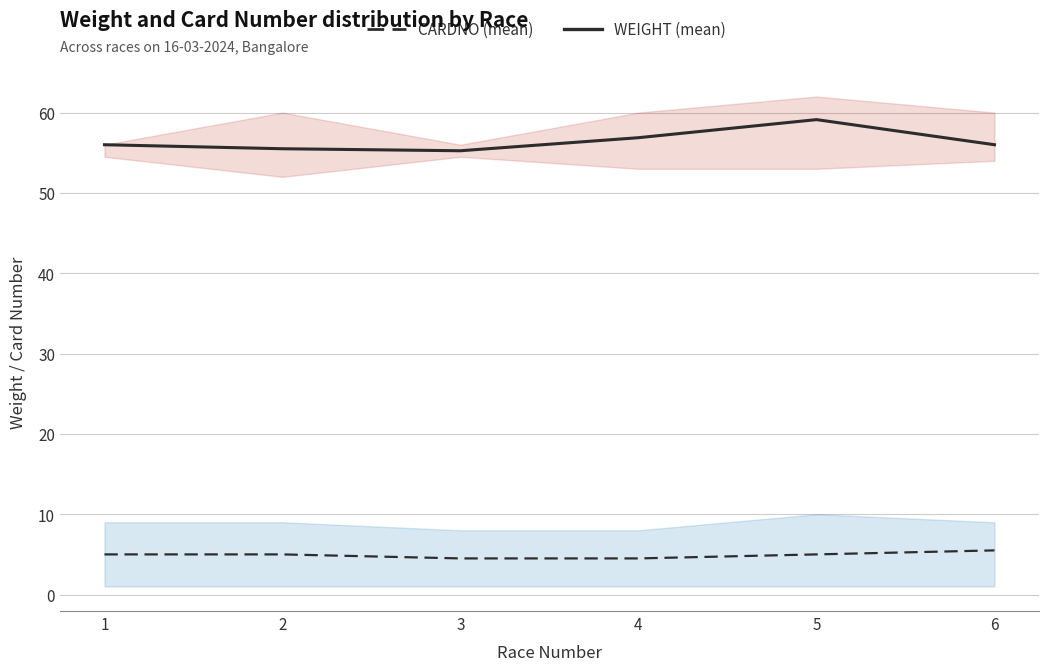

True or false: WEIGHT (mean) and CARDNO (mean) cross at least once.

False